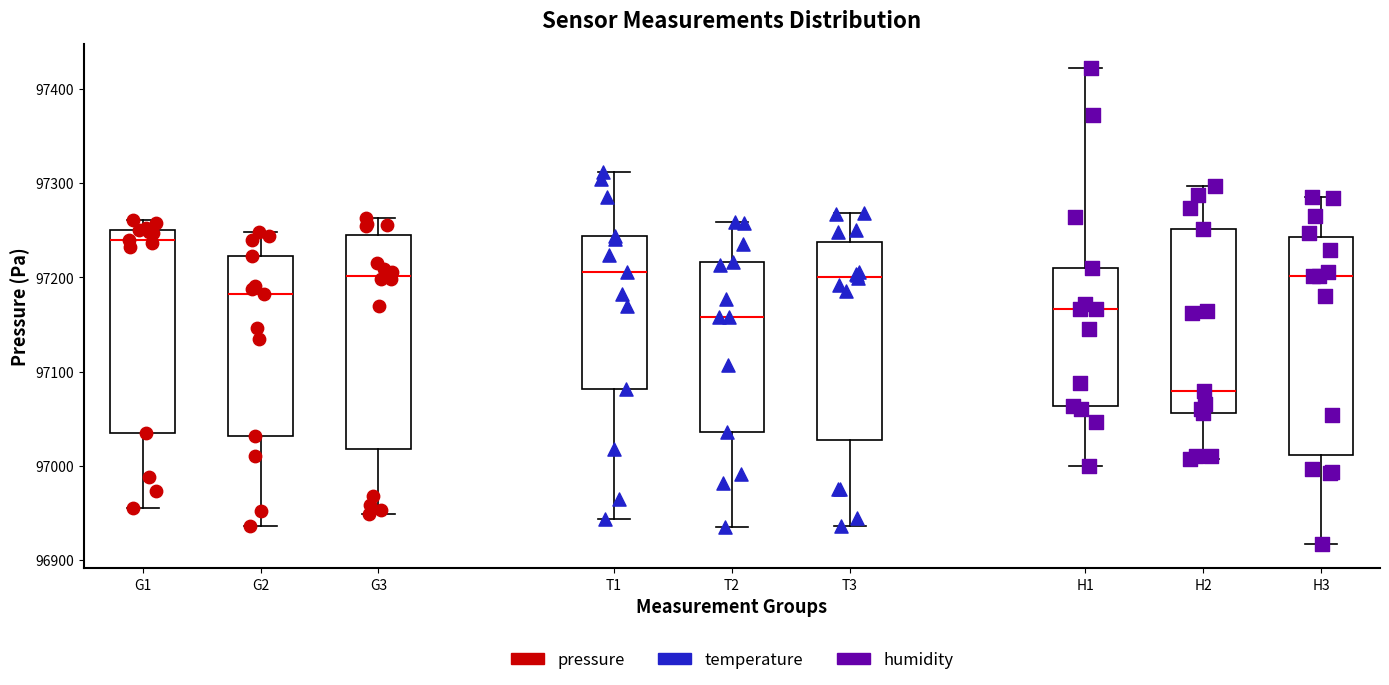

Reading left to right, transcribe this box plot: for each box, give where its median line is, the range the box spans, and where its two whiskers end, as read against the y-axis. The values are not printed on the chart, so give them approximately, as read against the axis.

G1: median 97240, box 97030 to 97250, whiskers 96960 to 97260
G2: median 97180, box 97030 to 97220, whiskers 96940 to 97250
G3: median 97200, box 97020 to 97240, whiskers 96950 to 97260
T1: median 97210, box 97080 to 97240, whiskers 96940 to 97310
T2: median 97160, box 97040 to 97220, whiskers 96940 to 97260
T3: median 97200, box 97030 to 97240, whiskers 96940 to 97270
H1: median 97170, box 97060 to 97210, whiskers 97000 to 97420
H2: median 97080, box 97060 to 97250, whiskers 97010 to 97300
H3: median 97200, box 97010 to 97240, whiskers 96920 to 97290